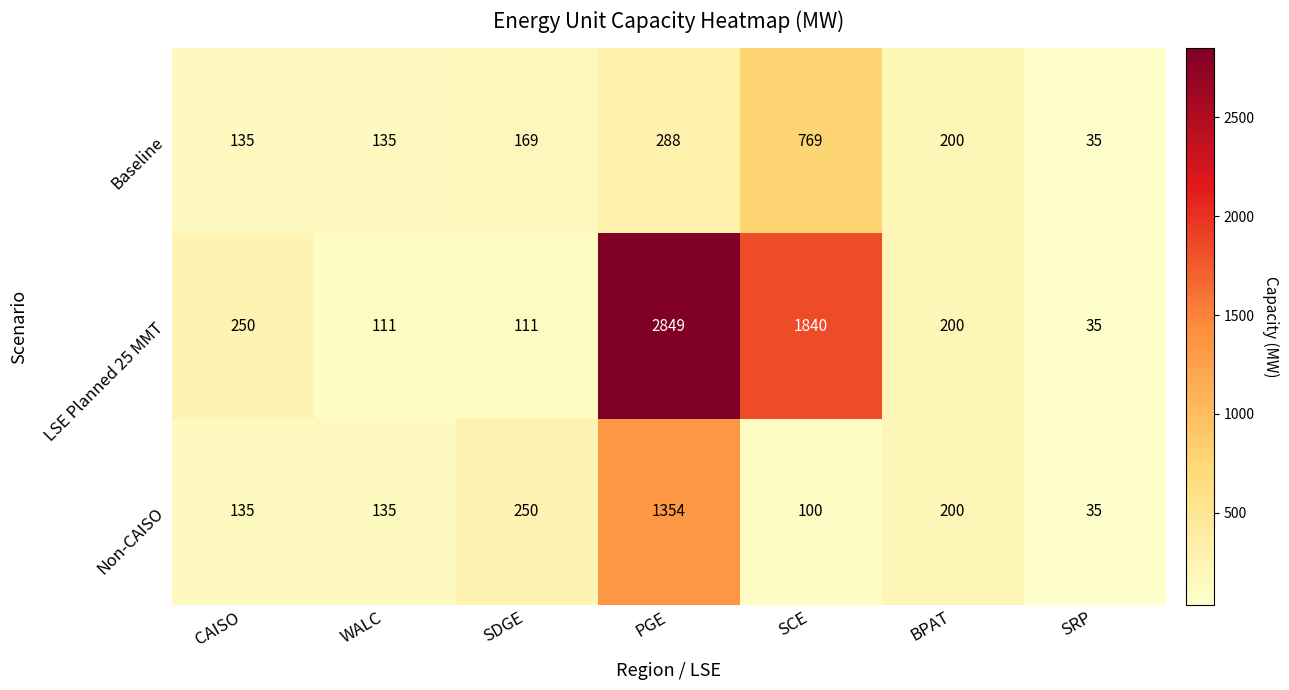

Reading right to left, extract all data points from this chart.

Baseline: SRP=35	BPAT=200	SCE=769	PGE=288	SDGE=169	WALC=135	CAISO=135
LSE Planned 25 MMT: SRP=35	BPAT=200	SCE=1840	PGE=2849	SDGE=111	WALC=111	CAISO=250
Non-CAISO: SRP=35	BPAT=200	SCE=100	PGE=1354	SDGE=250	WALC=135	CAISO=135